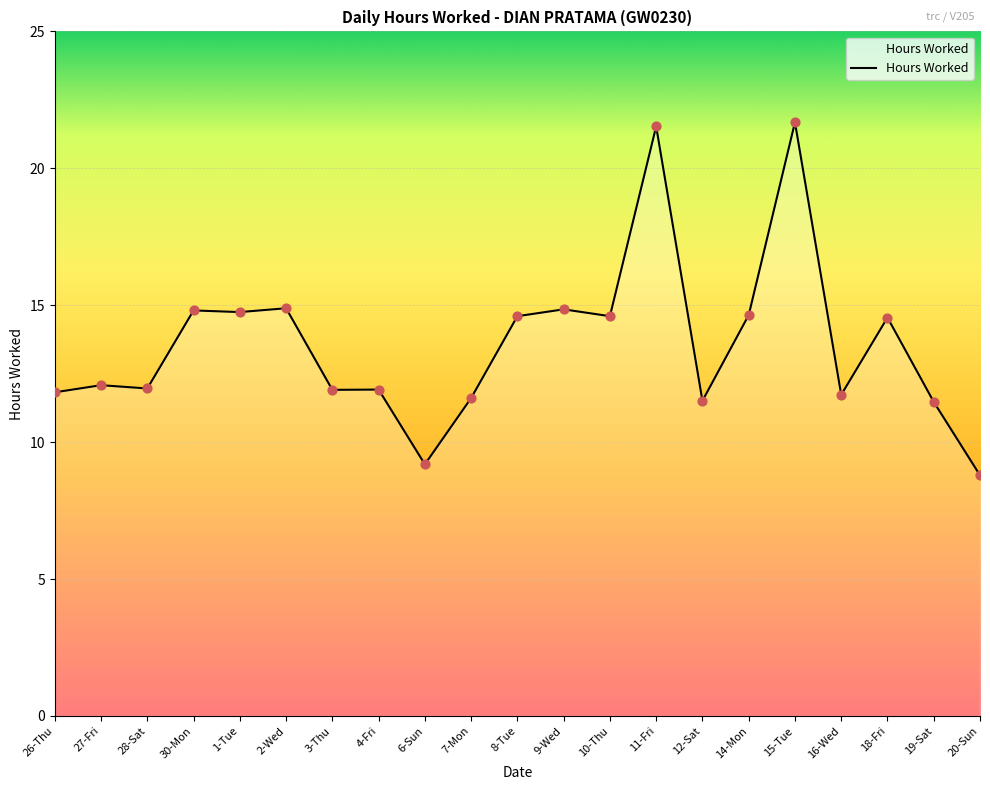

What is the change in value from 4-Fri to 18-Fri?

+2.6